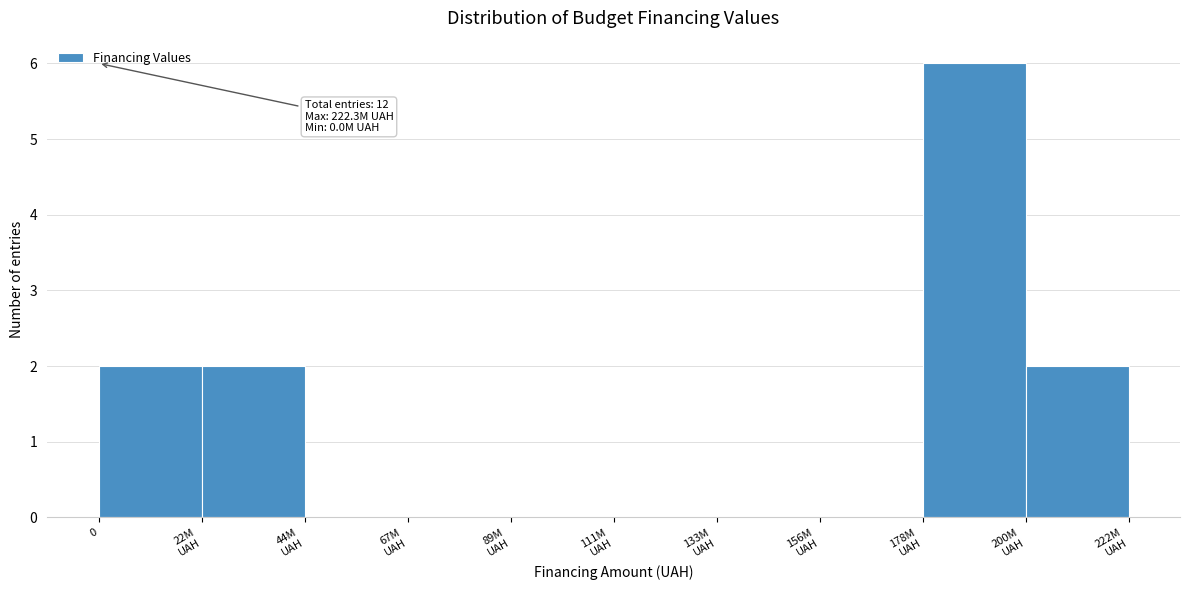

What is the sum of all values?

12